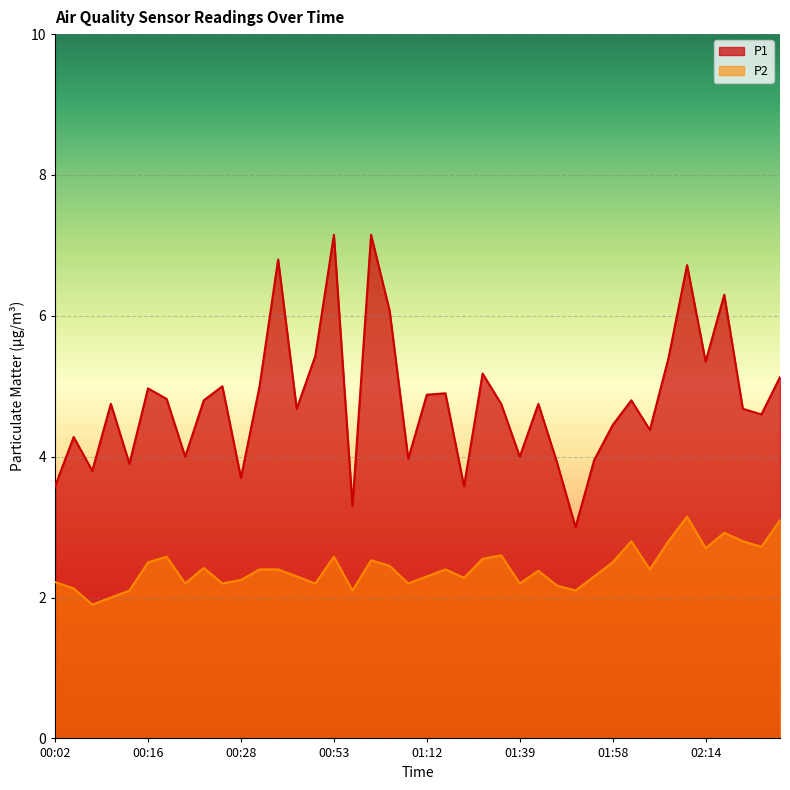

What is the difference between the highest and lowest values at 00:16?

2.5